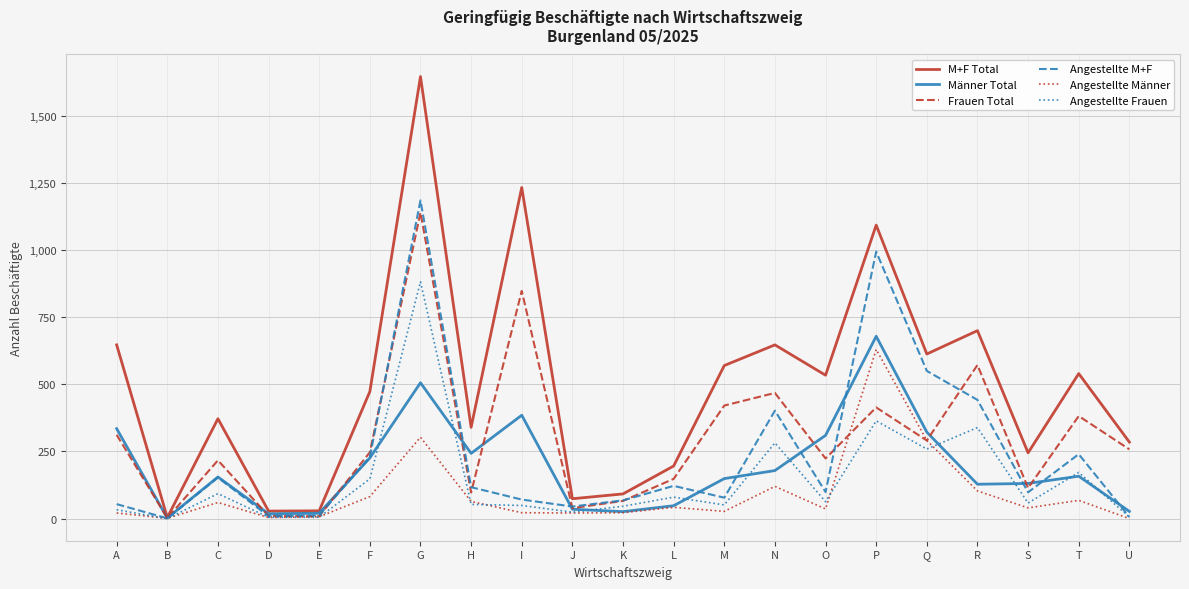

Where is the first local maximum for Angestellte M+F?

C